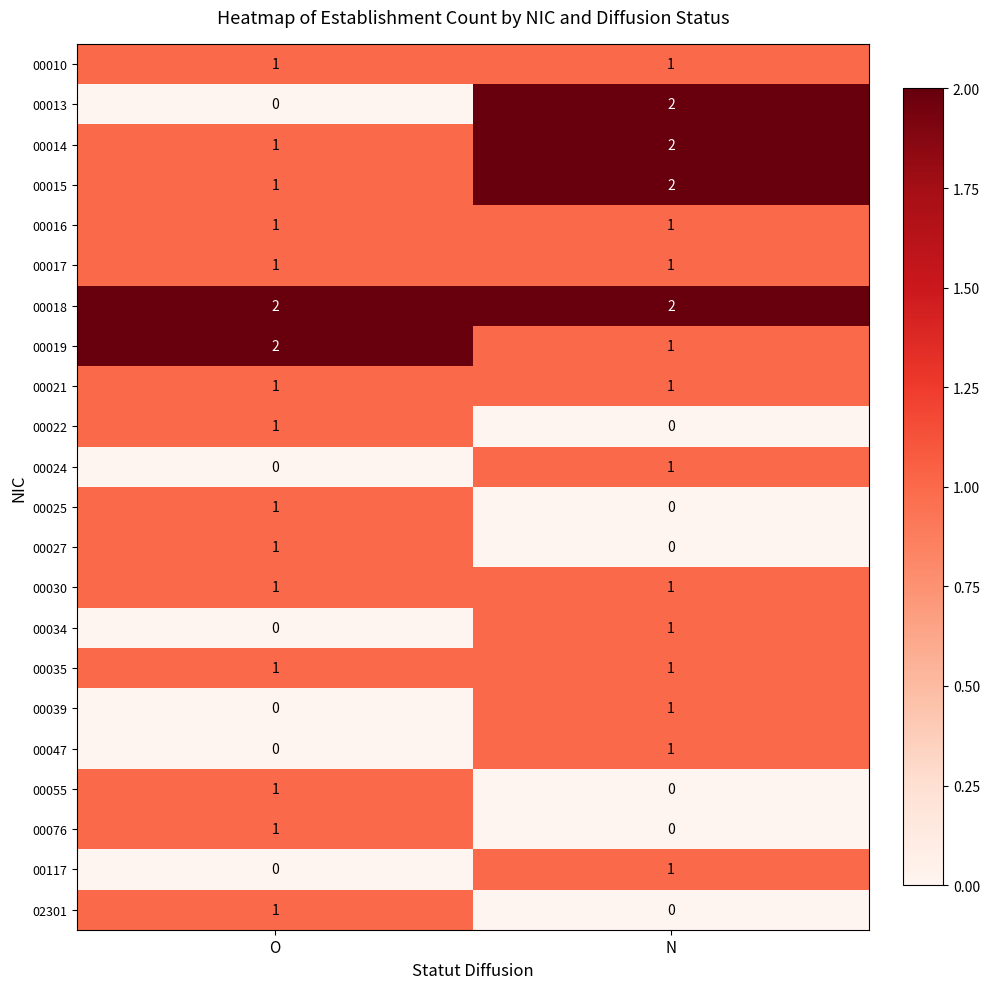

Rank the categories by 00019 value from lowest to highest.

N, O